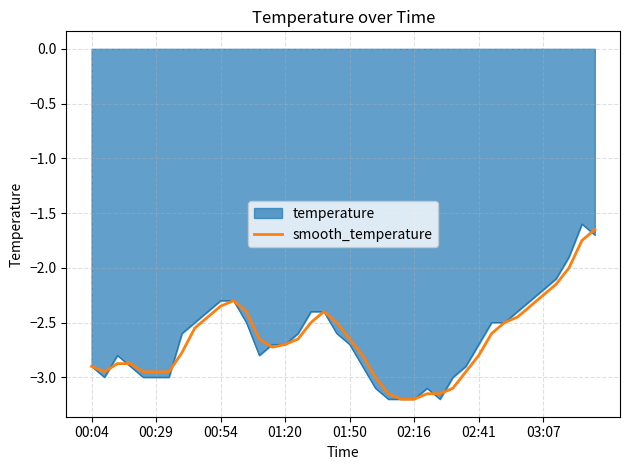

What is the minimum value for smooth_temperature?

-3.2